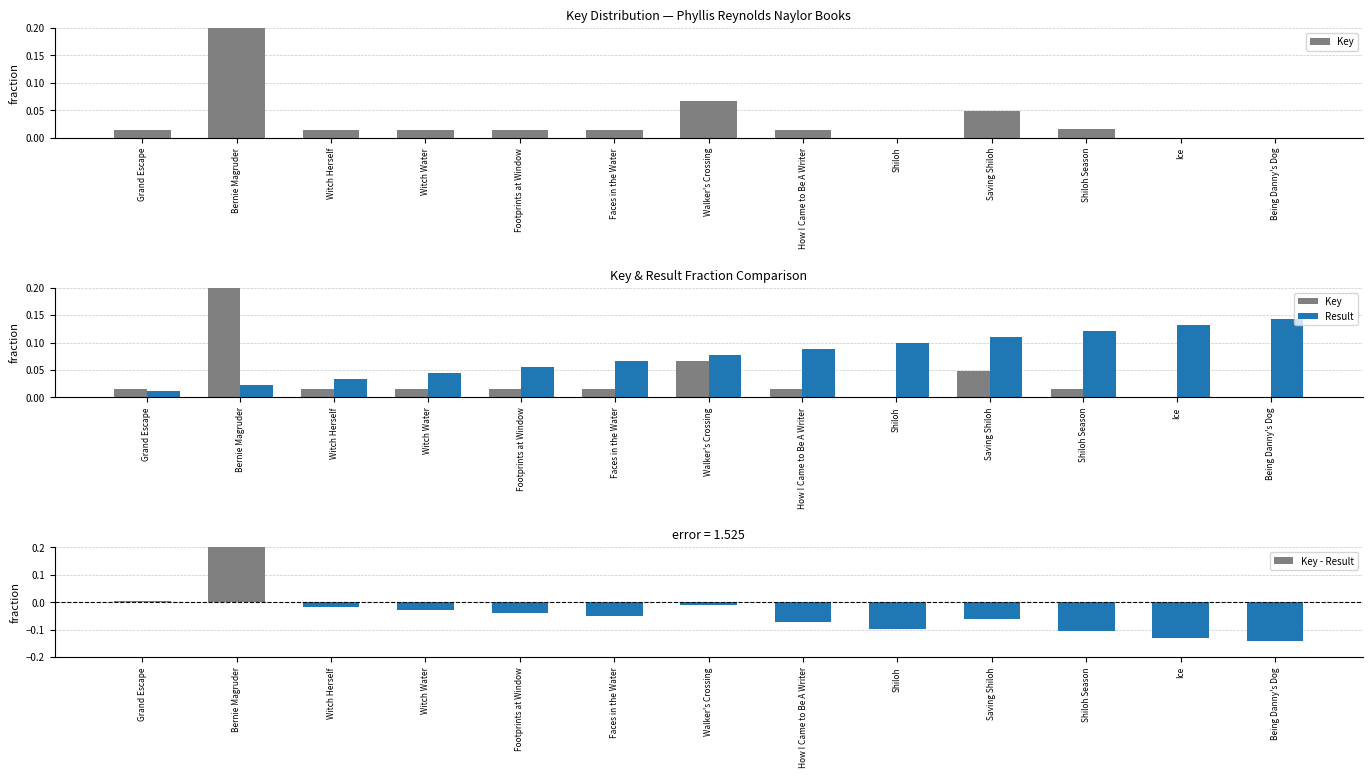

Does the chart contain any negative values?

Yes